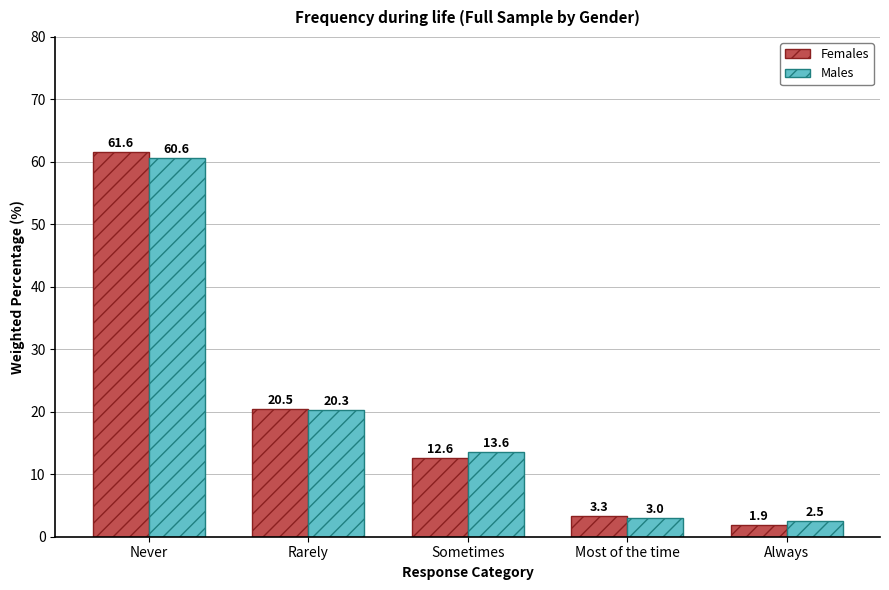

Is it true that Females equals 61.6 at Never?

True